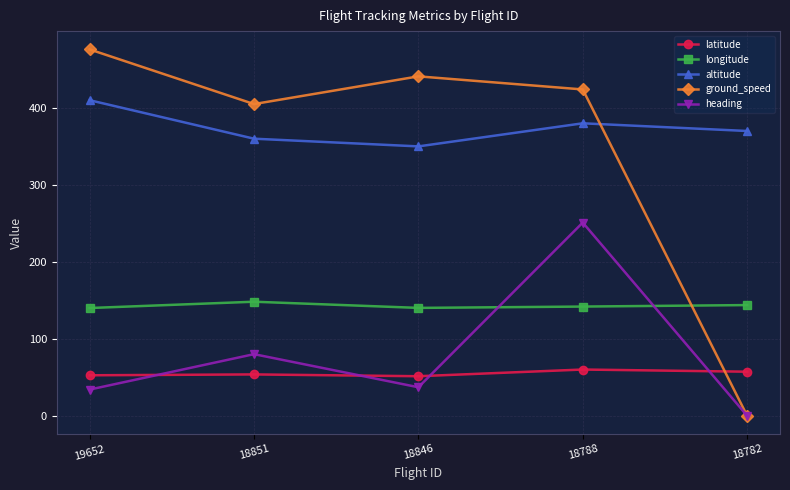

Which series has the widest spread of values?

ground_speed